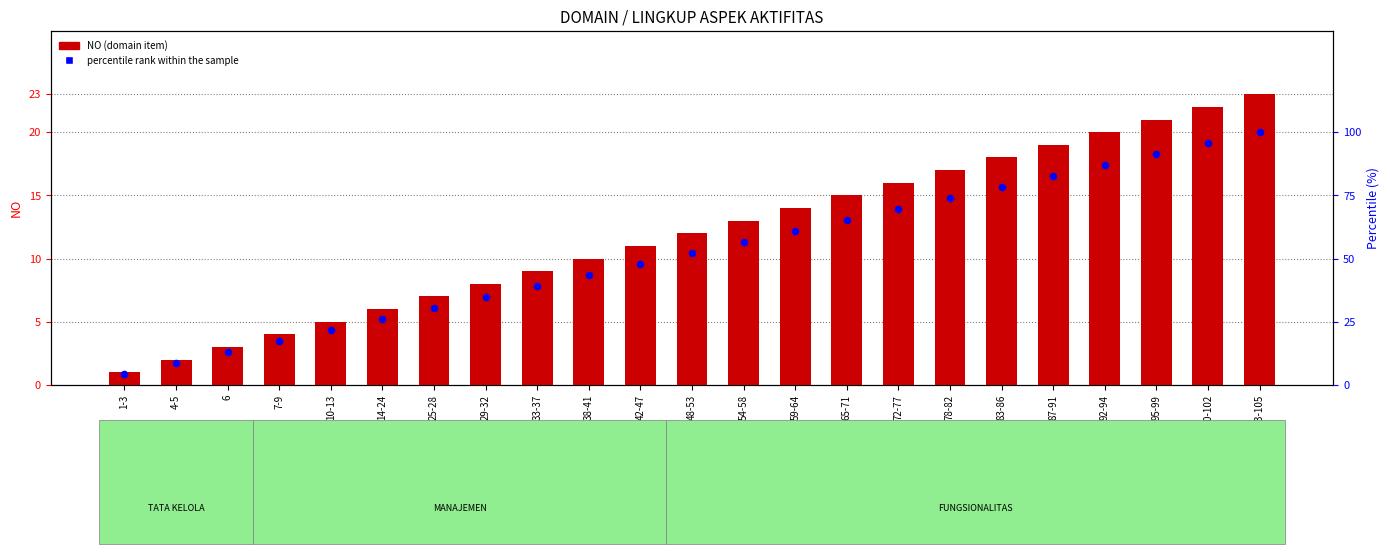

What are all the series names shown in the legend?

NO (domain item), percentile rank within the sample